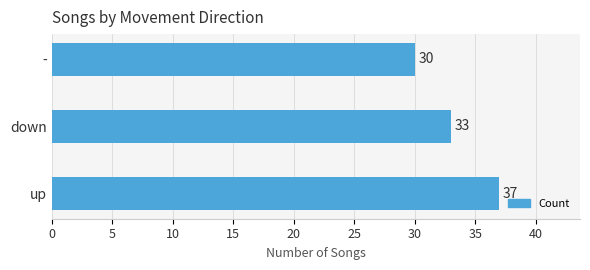

Reading top to bottom, extract all data points from this chart.

-=30	down=33	up=37